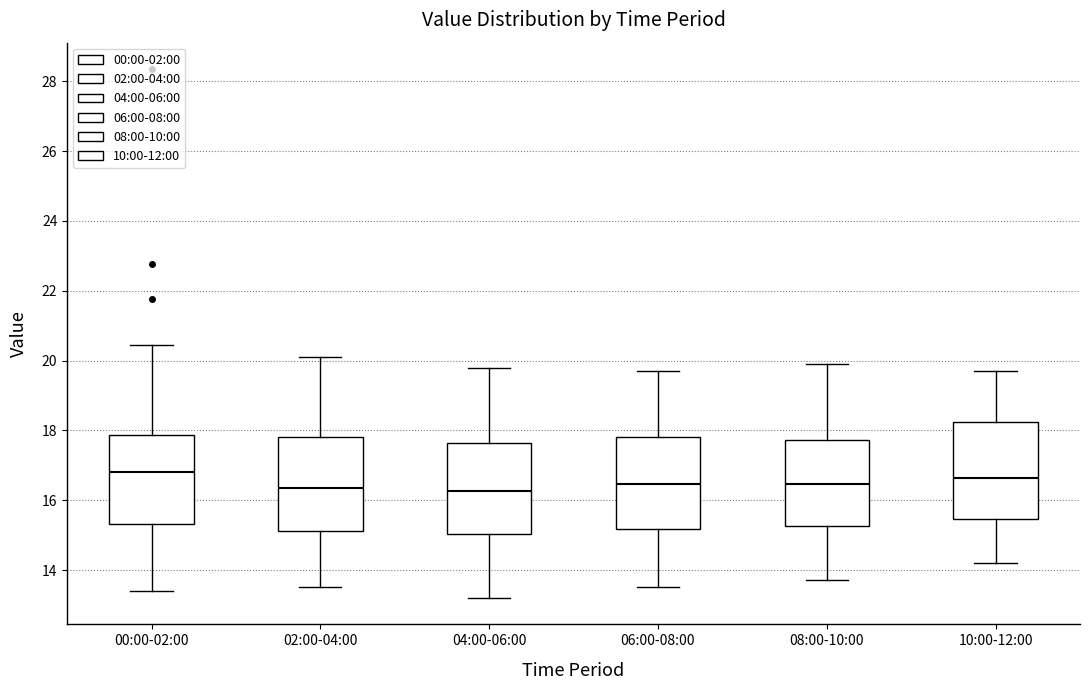

Reading left to right, read every box against the y-axis: the position of its median line, the range the box covers, and the ends of its whiskers. The values are not printed on the chart, so give them approximately, as read against the axis.

00:00-02:00: median 16.8, box 15.4 to 17.8, whiskers 13.4 to 20.4
02:00-04:00: median 16.4, box 15.2 to 17.8, whiskers 13.6 to 20.2
04:00-06:00: median 16.2, box 15.0 to 17.6, whiskers 13.2 to 19.8
06:00-08:00: median 16.4, box 15.2 to 17.8, whiskers 13.6 to 19.8
08:00-10:00: median 16.4, box 15.2 to 17.8, whiskers 13.8 to 20.0
10:00-12:00: median 16.6, box 15.4 to 18.2, whiskers 14.2 to 19.8